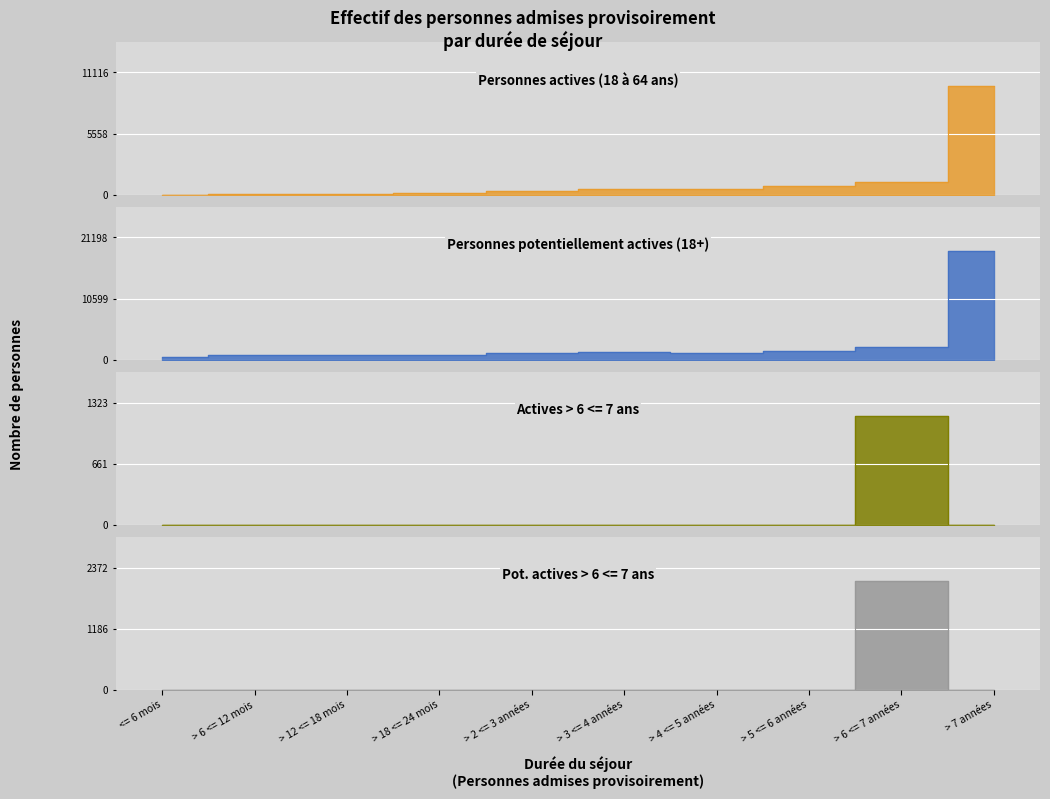

What is the difference between the second highest and second lowest values in the Personnes potentiellement actives (18+) series?

1367